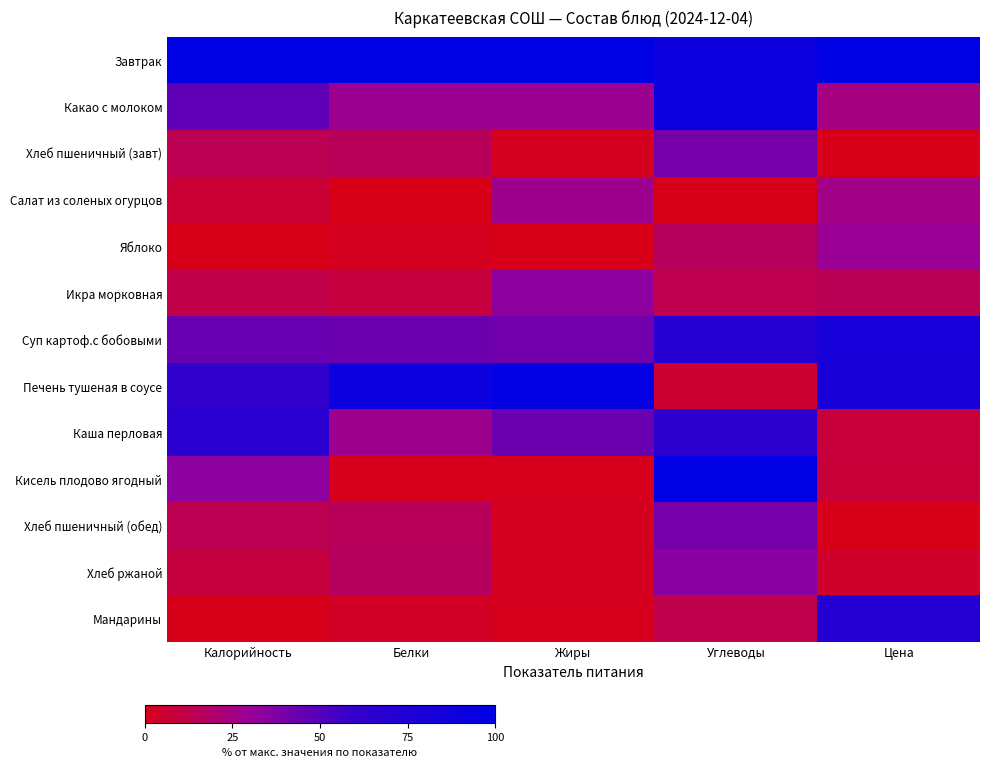

What is the total value across all series at Калорийность?

408.7